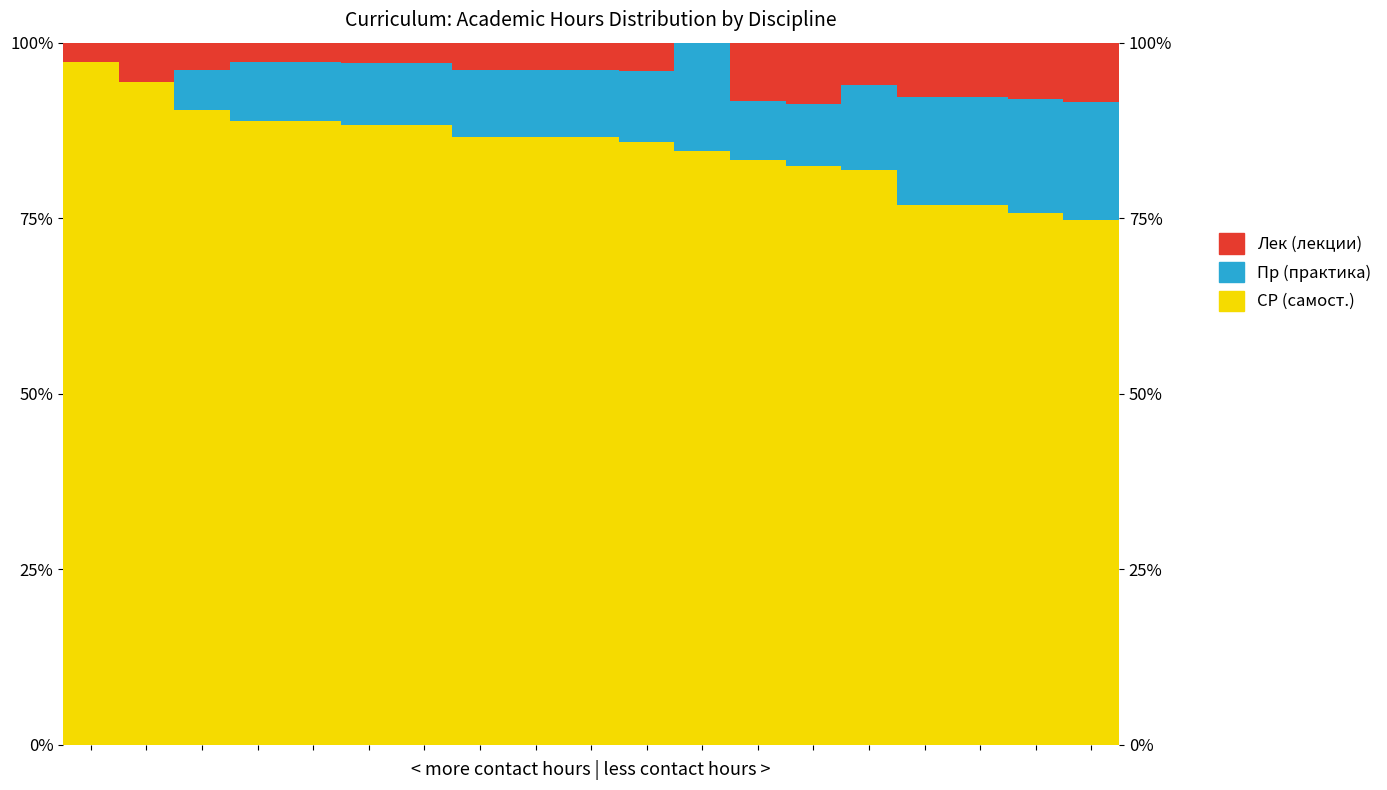

Where does the Лек (лекции) series first go above 3?

1